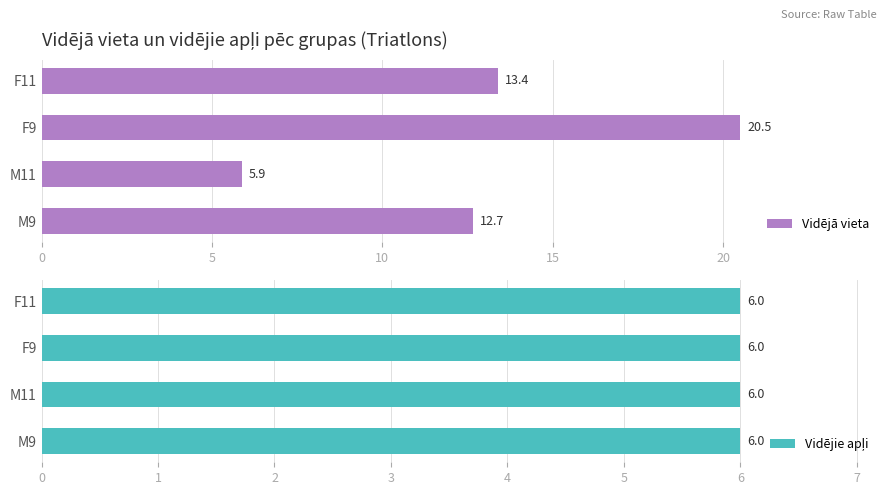

True or false: Vidējie apļi has a value of 1.0 at 15.

False